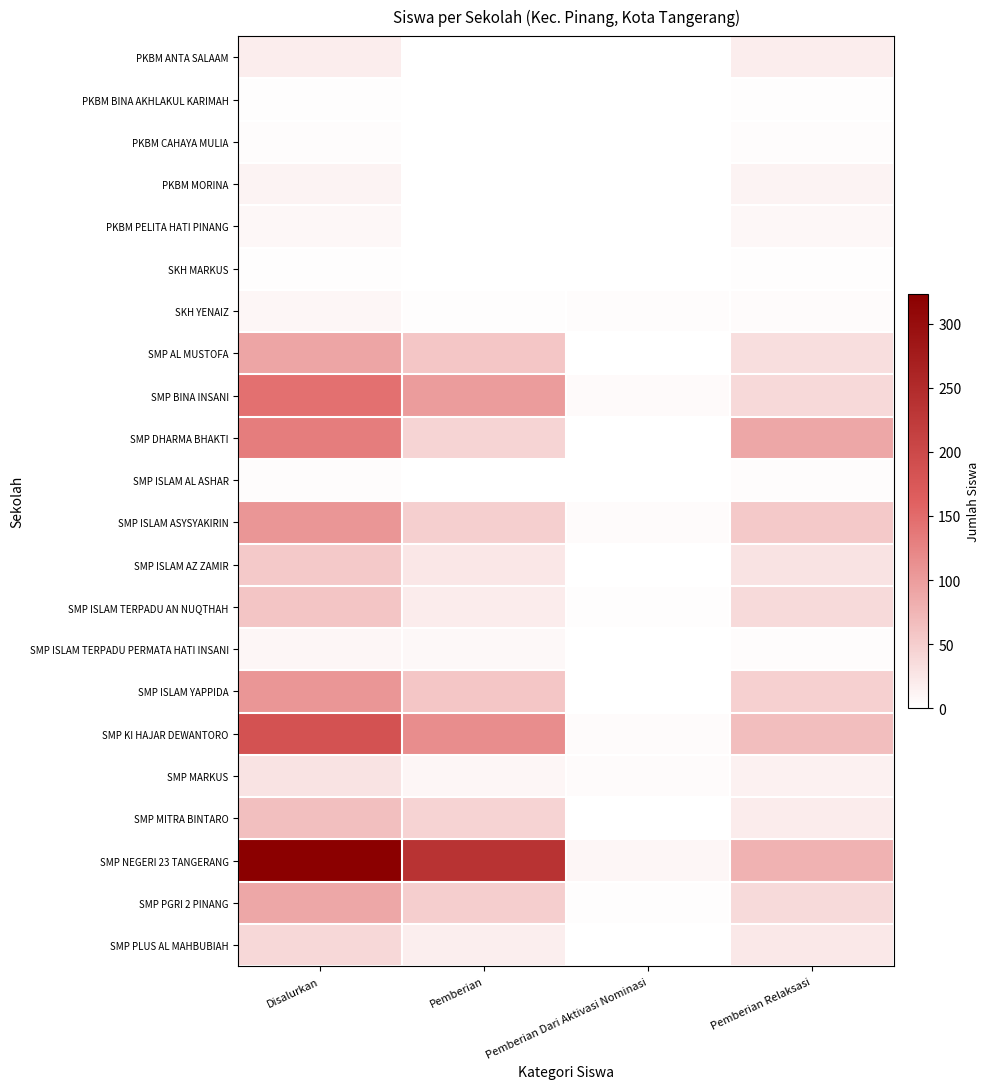

Which series has the largest range (max minus min)?

SMP NEGERI 23 TANGERANG